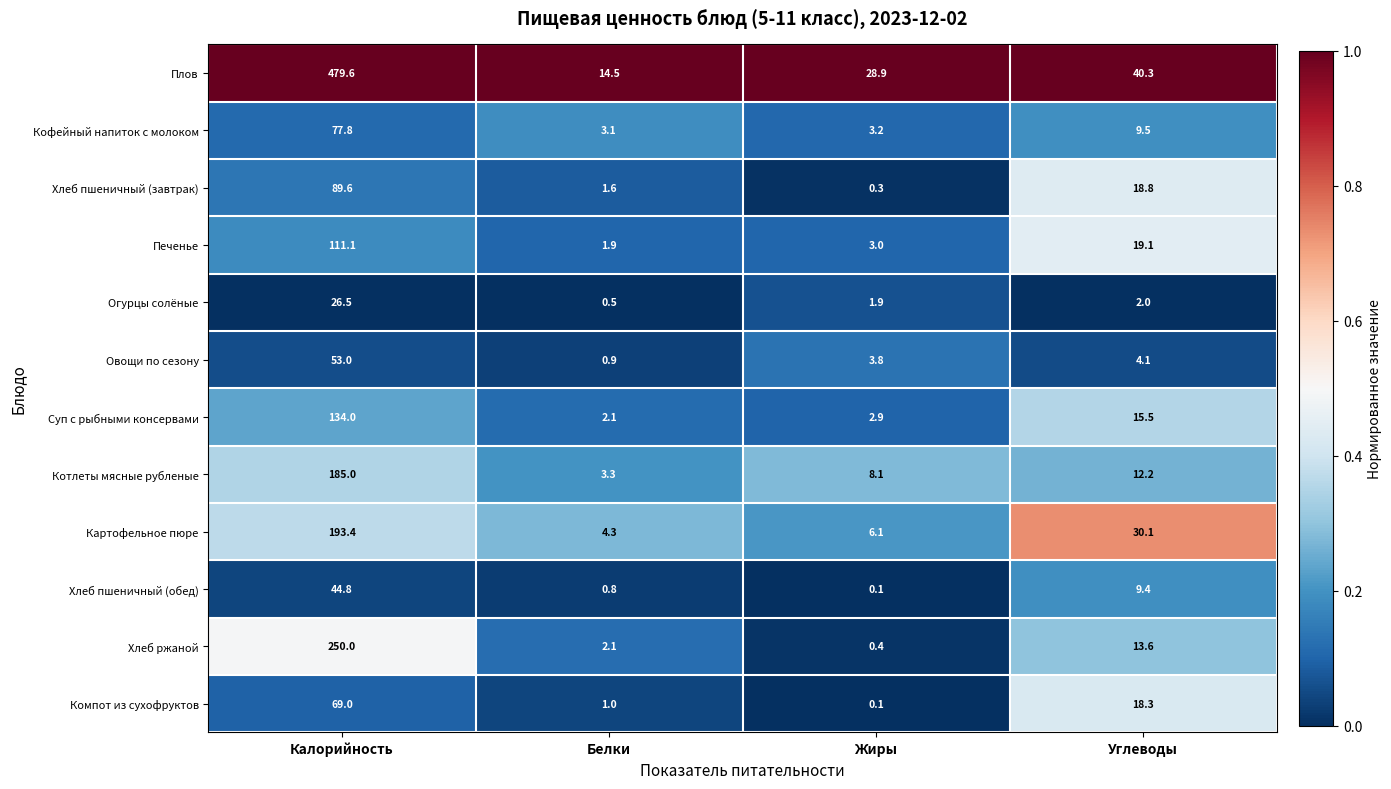

How many categories are shown in the chart?

4